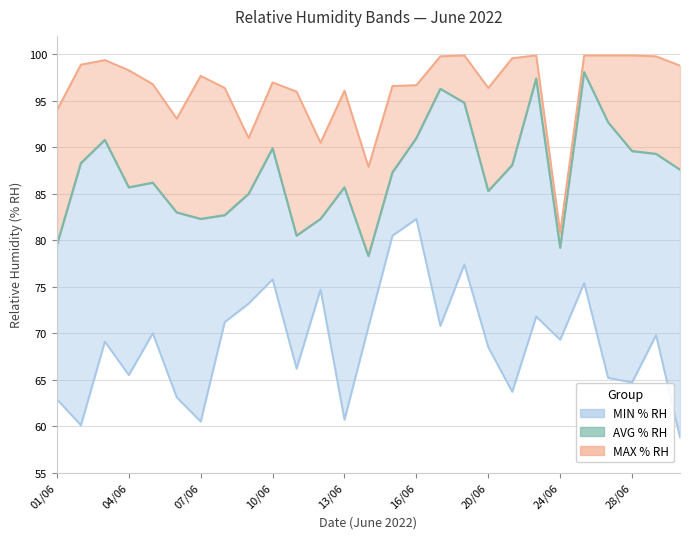

What is the ratio of the value at 26 to the value at 28/06?

1.0